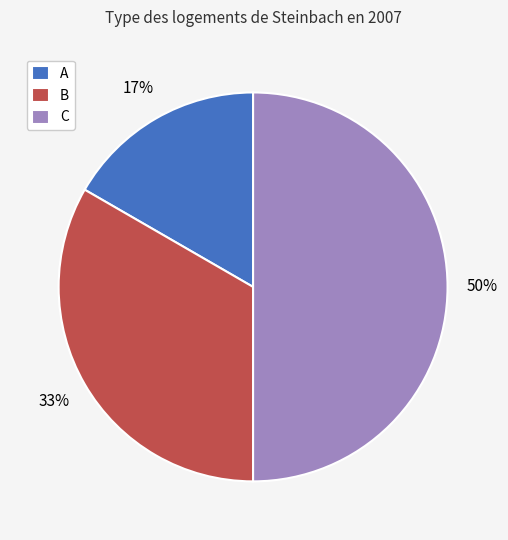

What is the smallest slice in the pie chart?

A